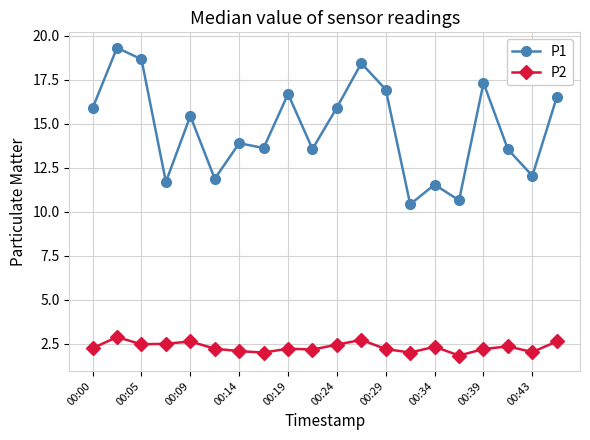

Which series has the widest spread of values?

P1